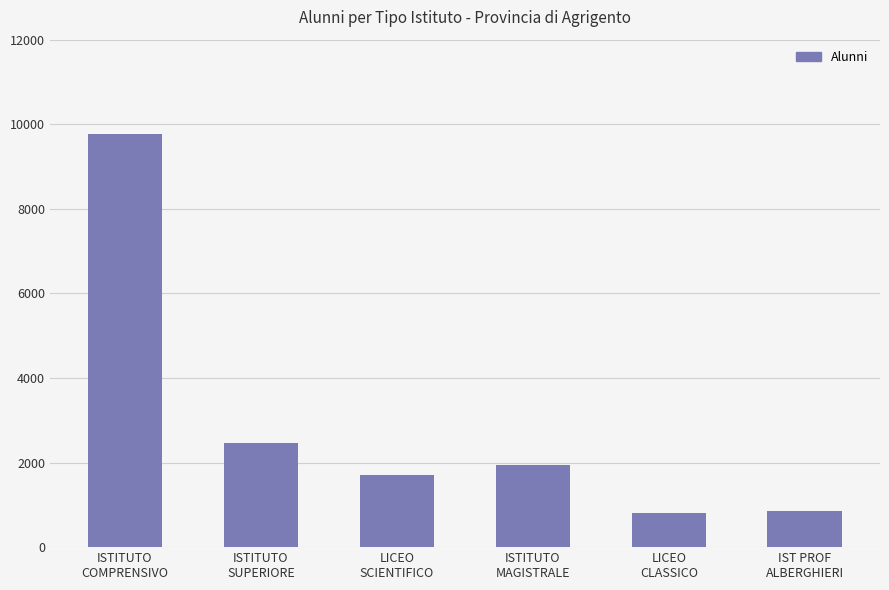

What value does the data have at ISTITUTO
COMPRENSIVO?

9764